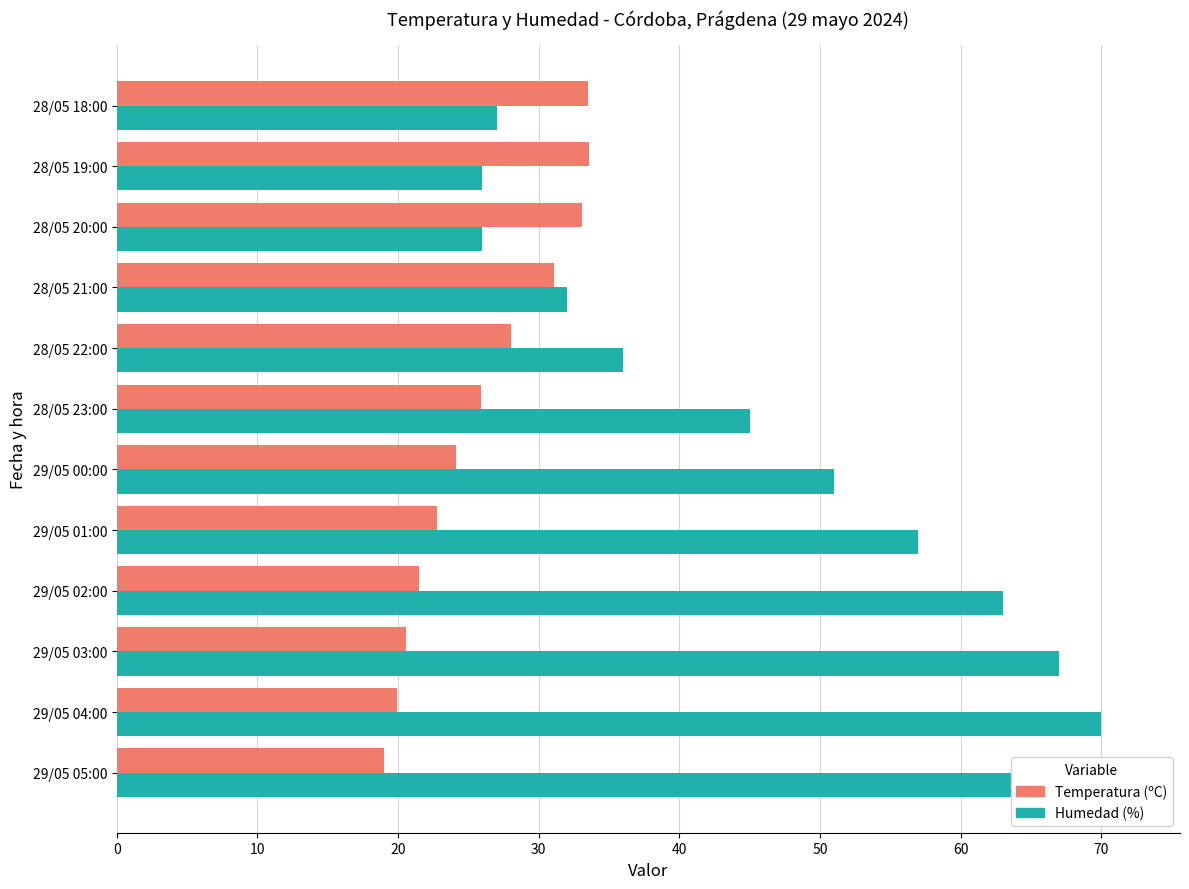

How many bars are there in each group?

2